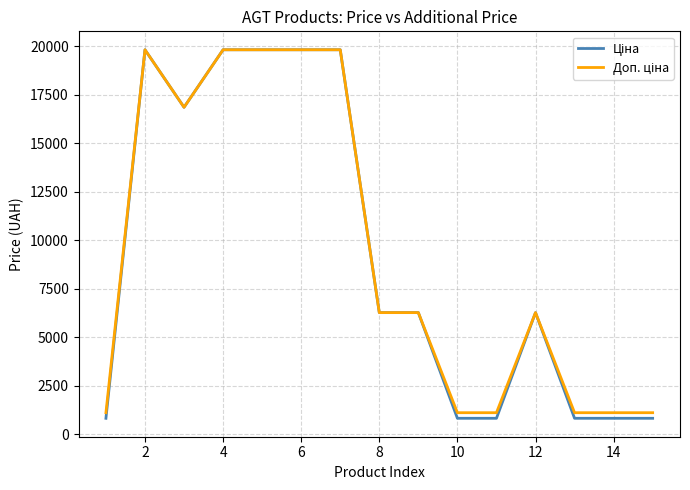

What is the greatest value displayed?

19831.1